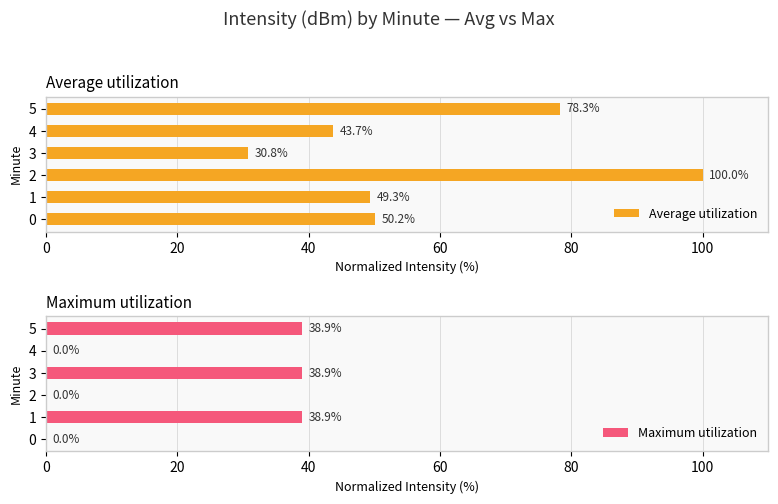

What is the difference between the Maximum utilization values at 4 and 3?

38.9